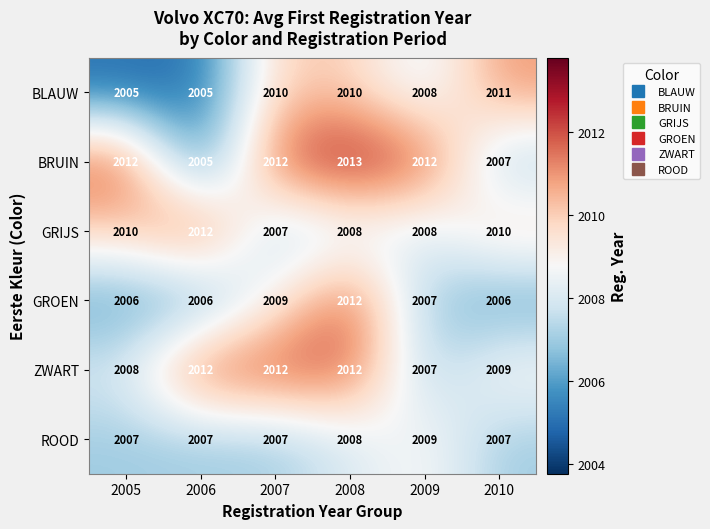

Which series has the largest total across all categories?

BRUIN